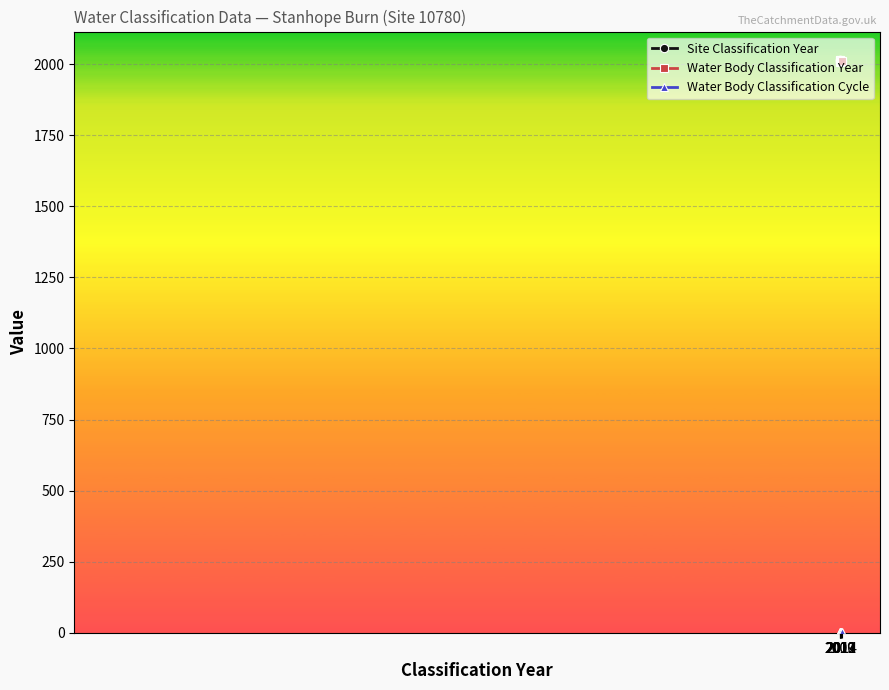

True or false: Site Classification Year has more than 1 points higher than both neighbors.

False